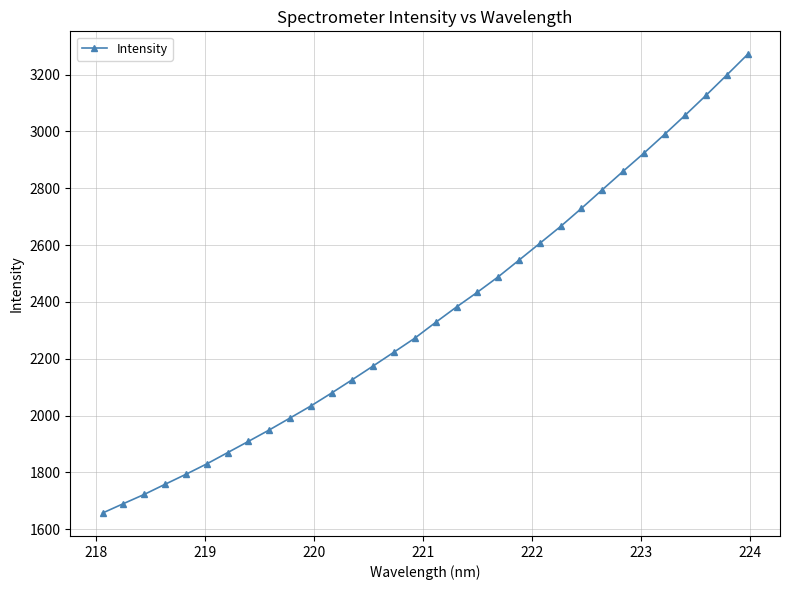

How many data points are above 2328?

16